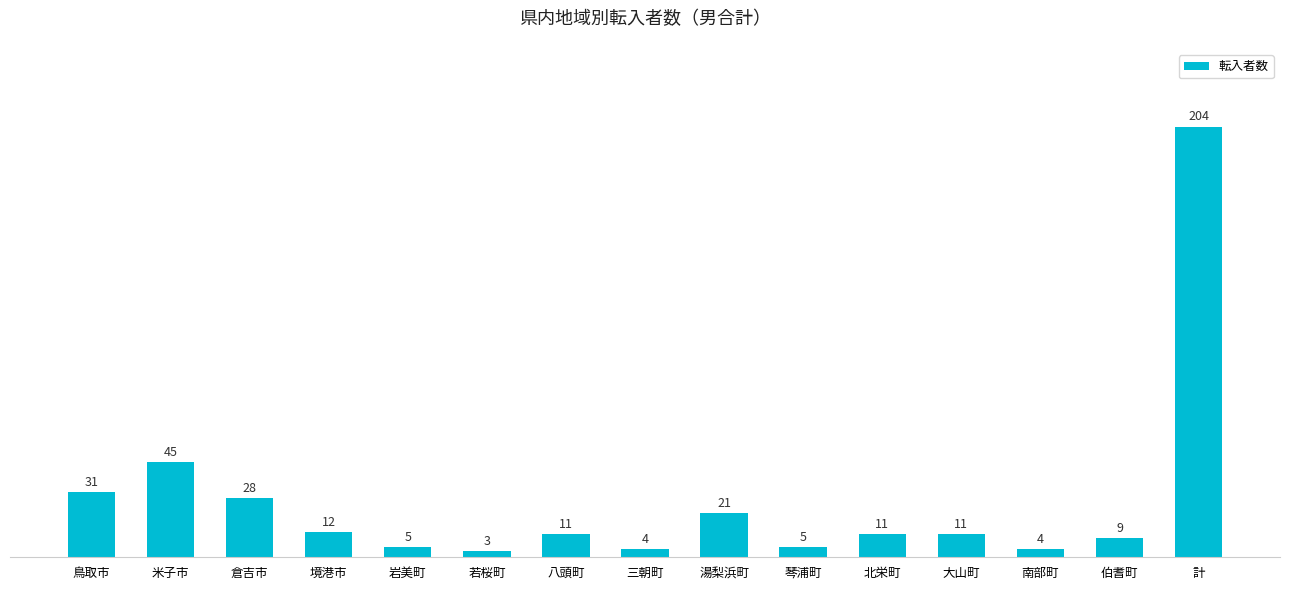

What is the value of the 7th bar from the left?

11